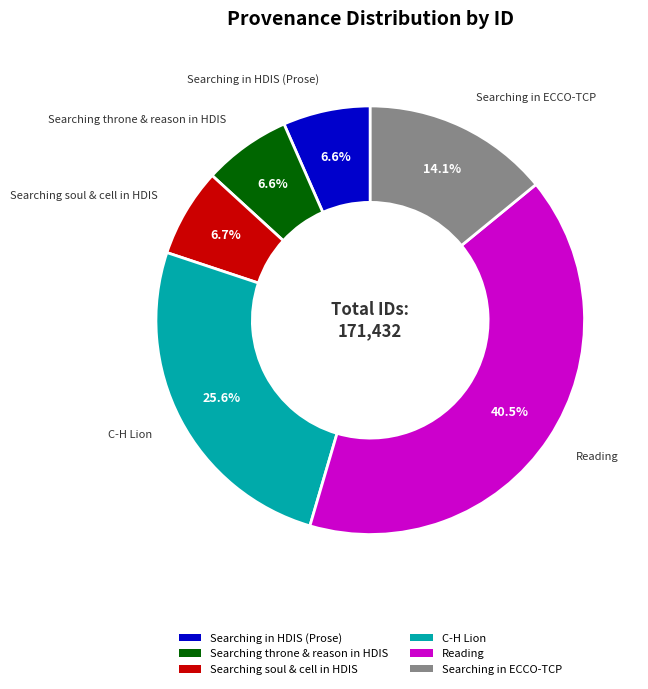

Count the number of slices in the pie.

6